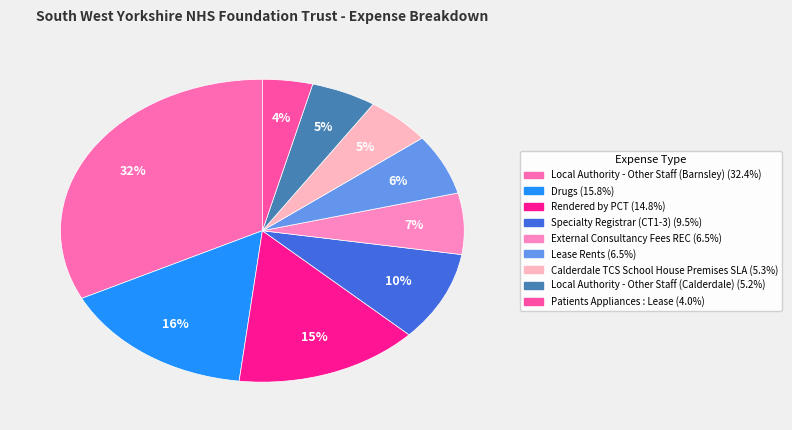

The Local Authority - Other Staff (Barnsley) slice represents 26% of the pie. True or false?

False